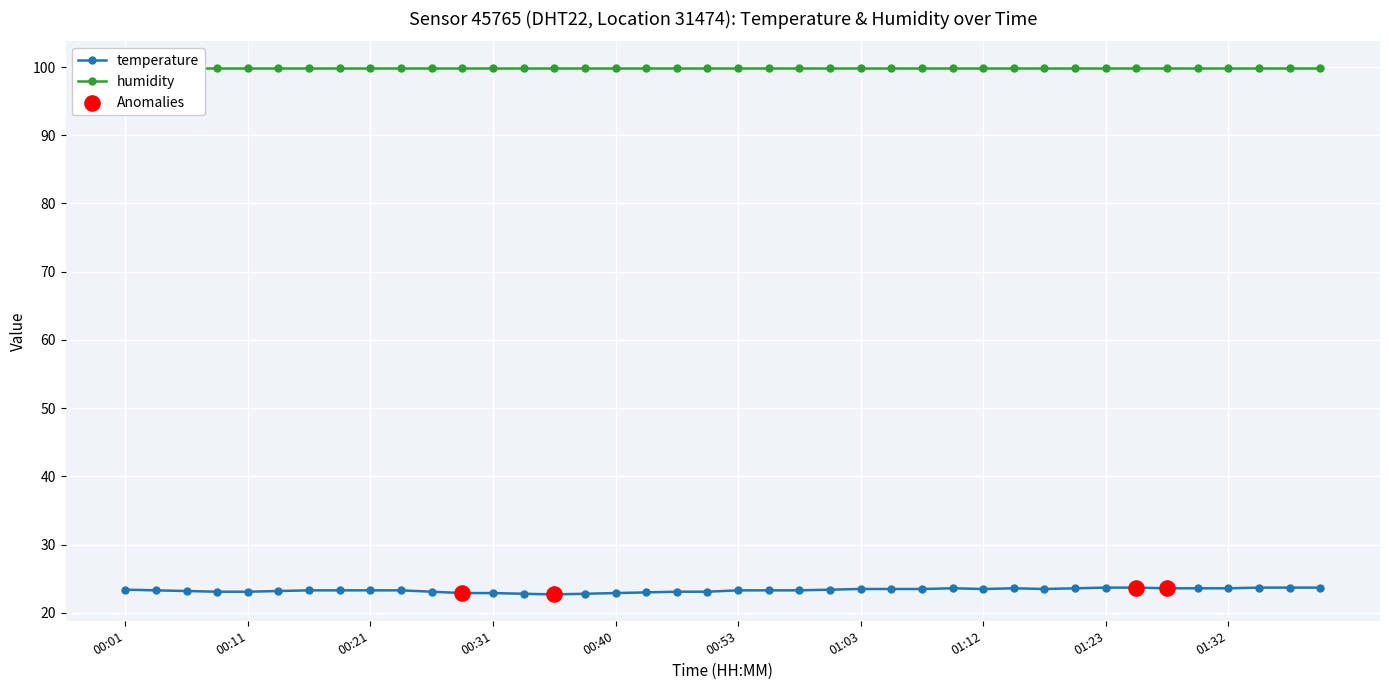

Approximately how many times larger is the value at 00:28 compared to 01:10?

1.0